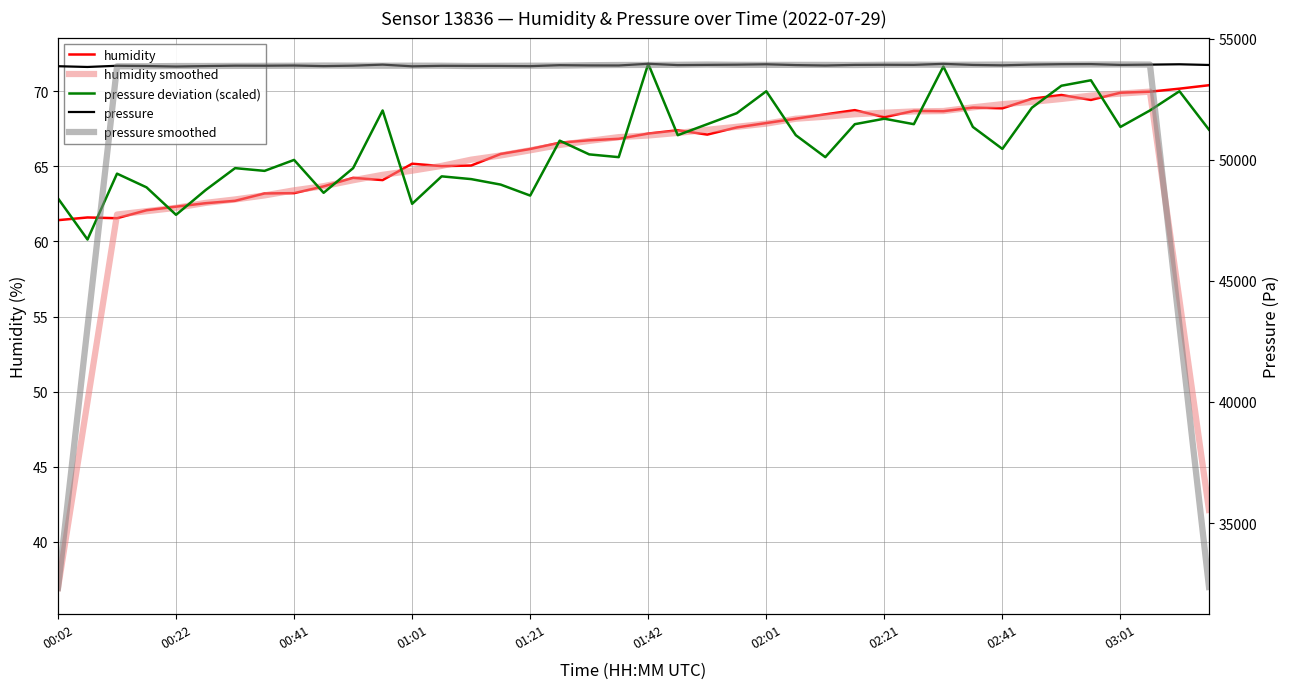

What are all the series names shown in the legend?

humidity, humidity smoothed, pressure deviation (scaled), pressure, pressure smoothed